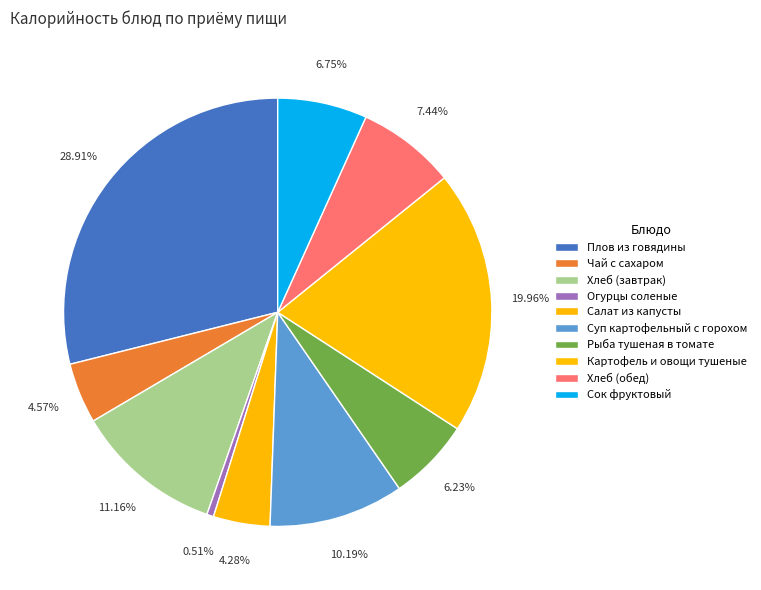

How many segments does this pie chart have?

10